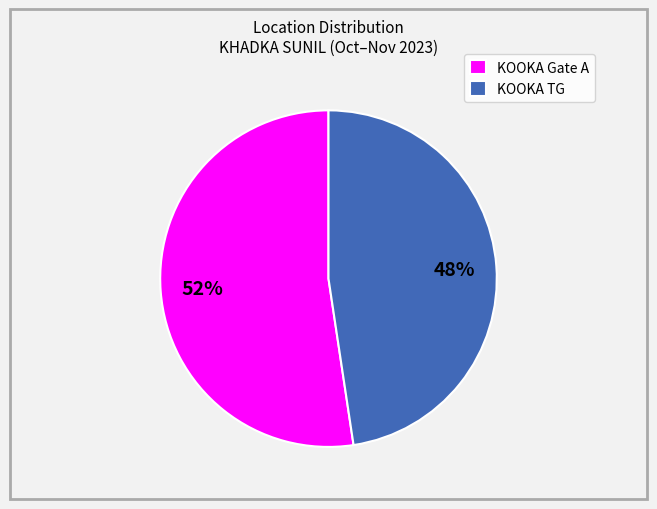

Which category has the smallest portion of the pie?

KOOKA TG